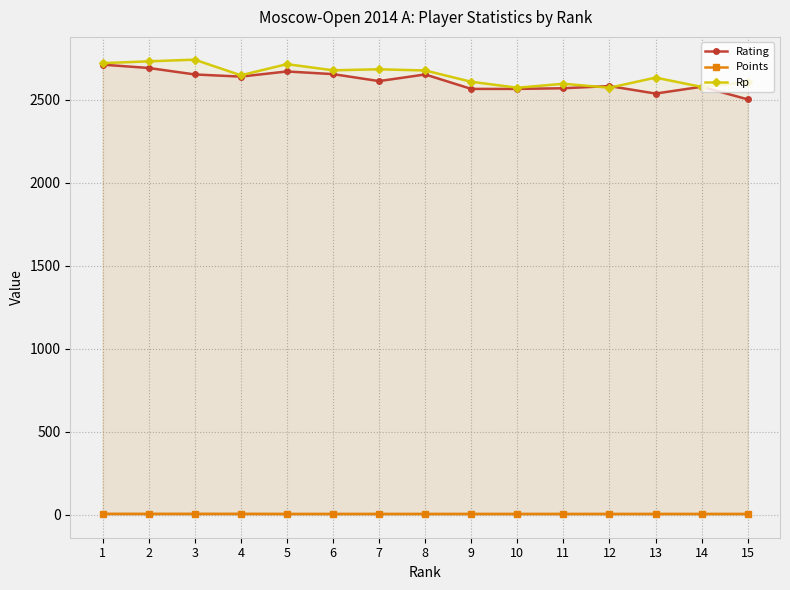

Read the Rp value at 10.

2571.0